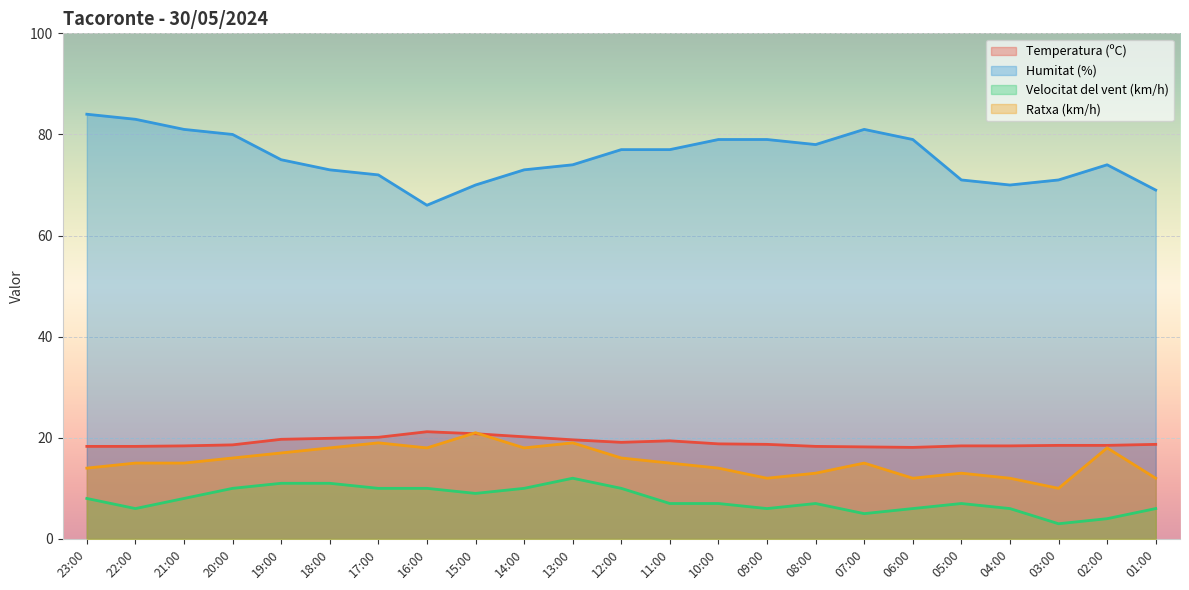

What is the difference between the maximum and minimum values in the Humitat (%) series?

18.0